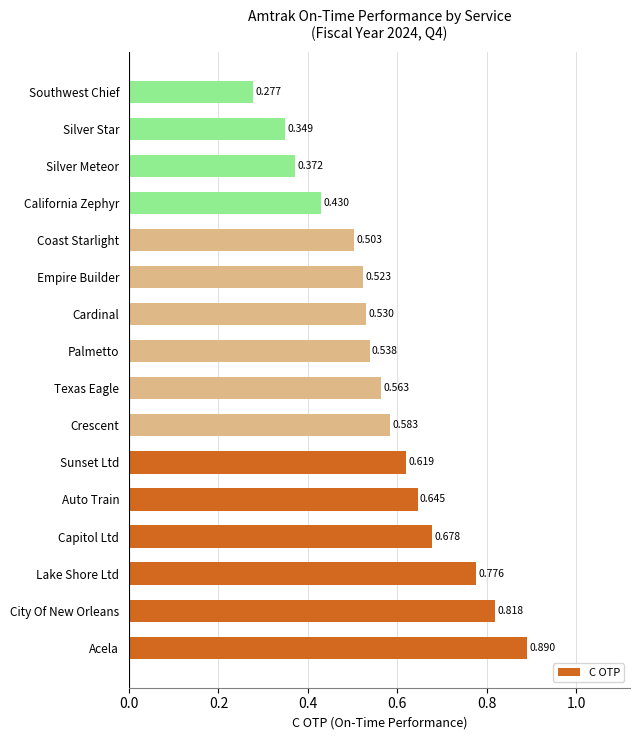

List the labels in order of value, largest first.

Acela, City Of New Orleans, Lake Shore Ltd, Capitol Ltd, Auto Train, Sunset Ltd, Crescent, Texas Eagle, Palmetto, Cardinal, Empire Builder, Coast Starlight, California Zephyr, Silver Meteor, Silver Star, Southwest Chief